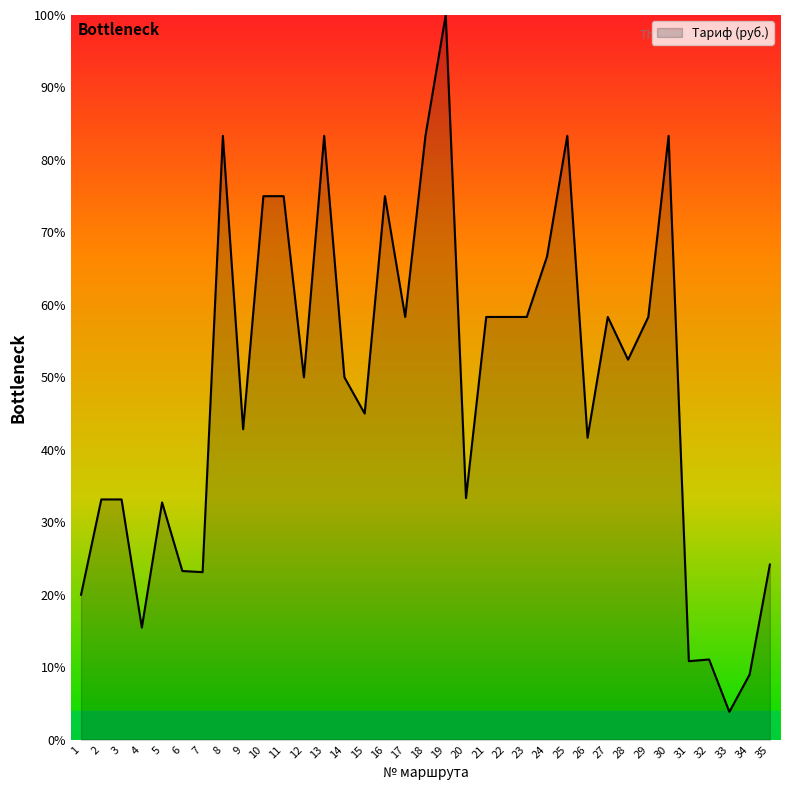

What is the ratio of the value at 23 to the value at 4?

3.8